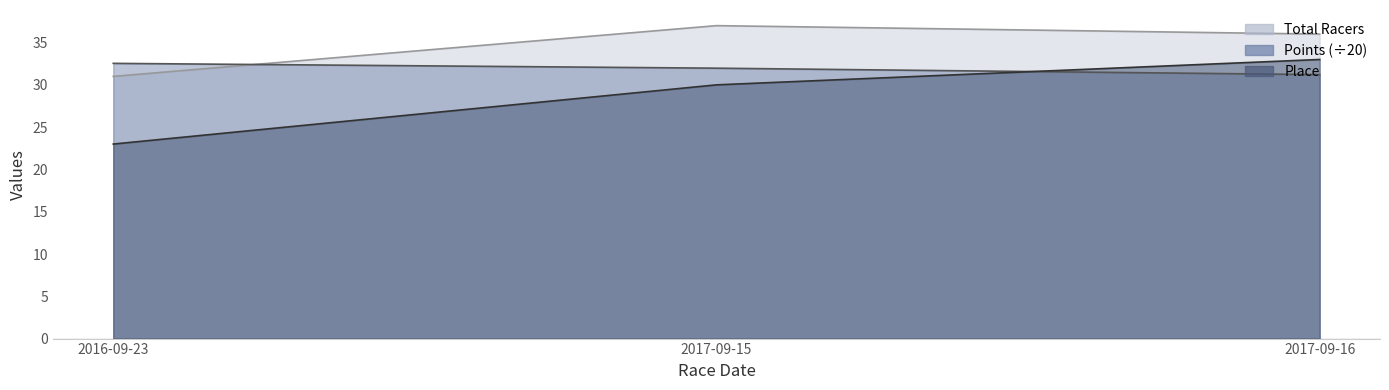

Reading left to right, list all the values displayed in this chart.

Place: 23.0	30.0	33.0
Total Racers: 31.0	37.0	36.0
Points: 32.5	32.0	31.2